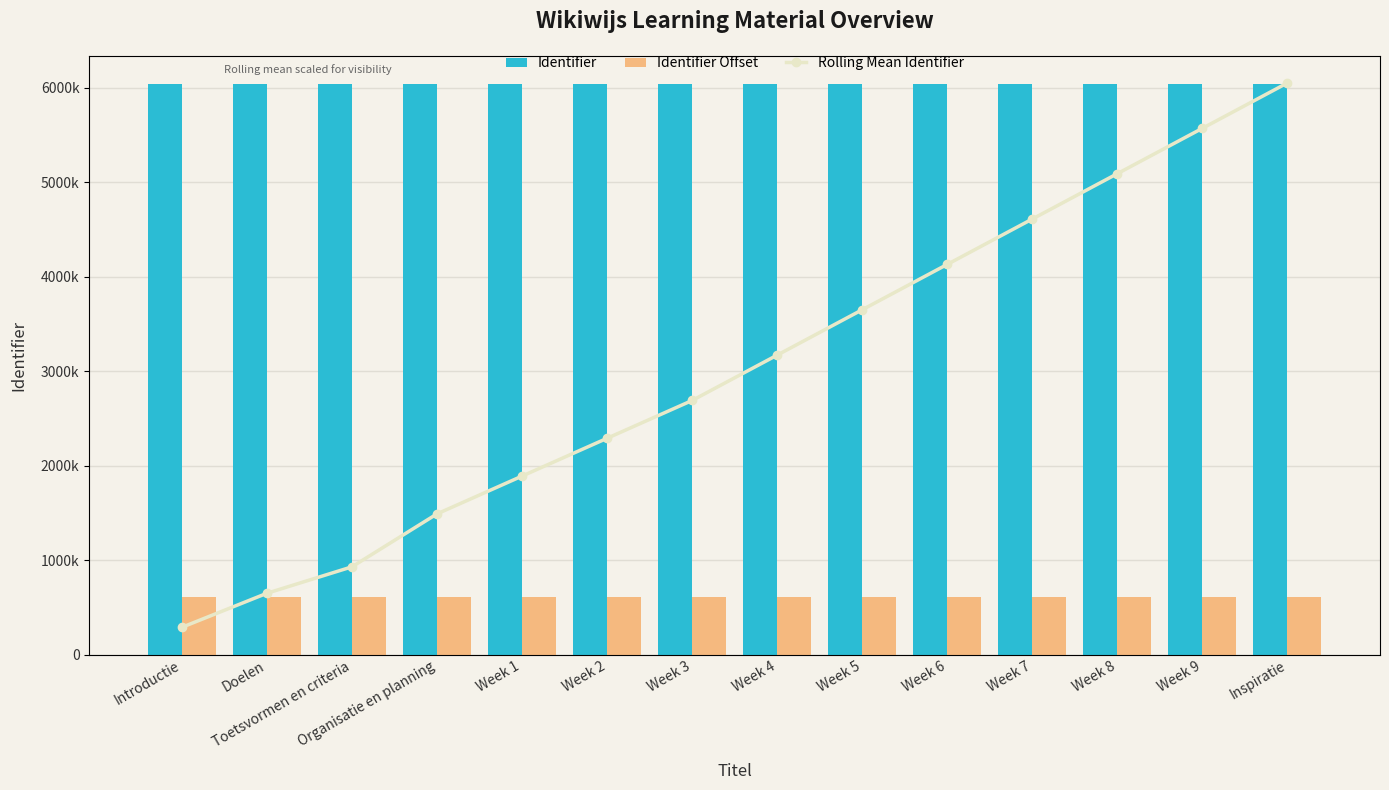

What is the difference between the maximum and minimum values in the Identifier series?

26.0